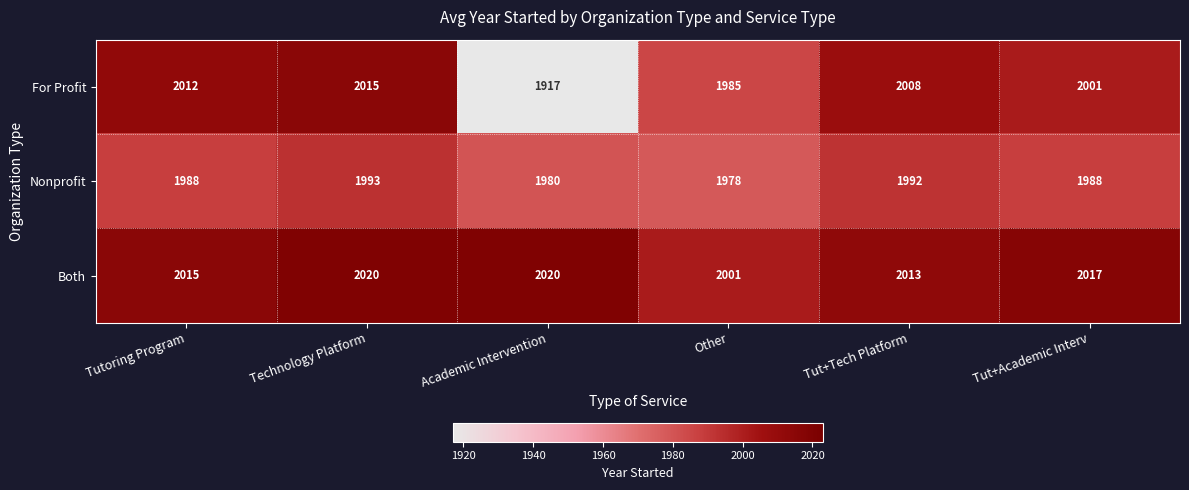

Reading left to right, list all the values displayed in this chart.

For Profit: Tutoring Program=2012	Technology Platform=2015	Academic Intervention=1917	Other=1985	Tut+Tech Platform=2008	Tut+Academic Interv=2001
Nonprofit: Tutoring Program=1988	Technology Platform=1993	Academic Intervention=1980	Other=1978	Tut+Tech Platform=1992	Tut+Academic Interv=1988
Both: Tutoring Program=2015	Technology Platform=2020	Academic Intervention=2020	Other=2001	Tut+Tech Platform=2013	Tut+Academic Interv=2017